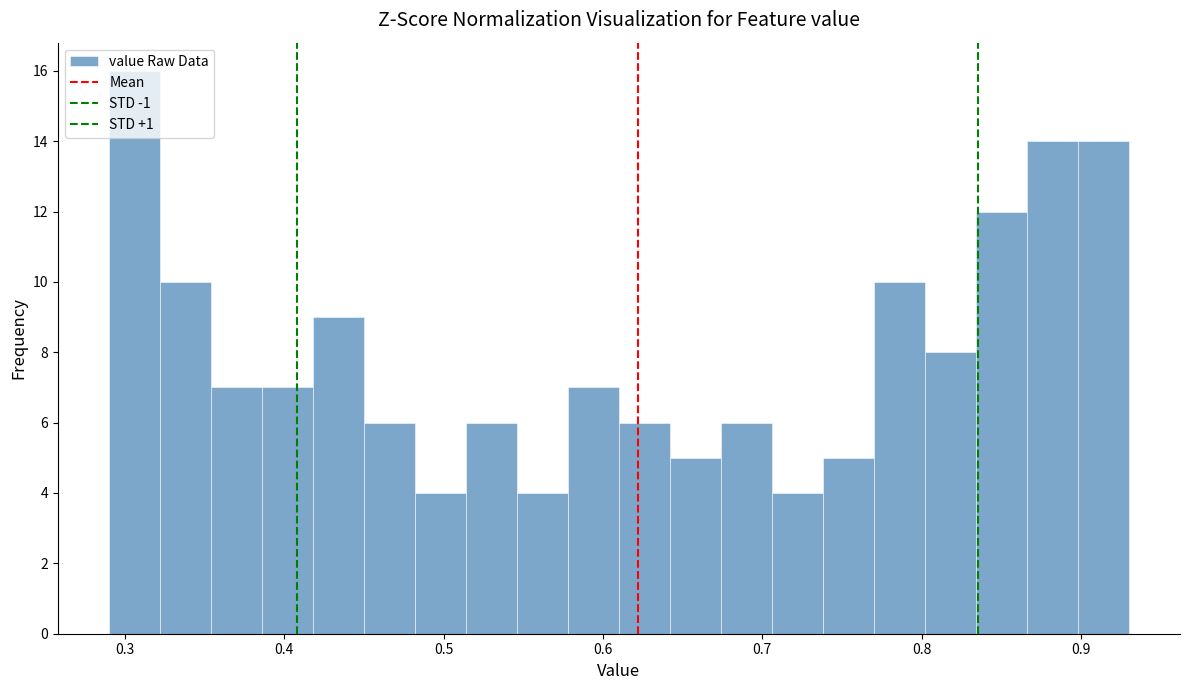

Around what value on the x-axis is the tallest bar? Give the approximate position of its centre, as read against the axis.

0.31